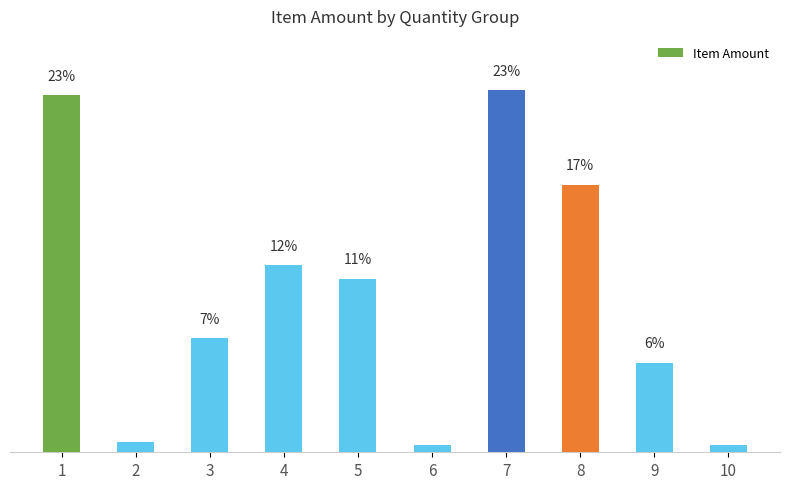

The chart shows a value of 18.1 at 4. True or false?

False